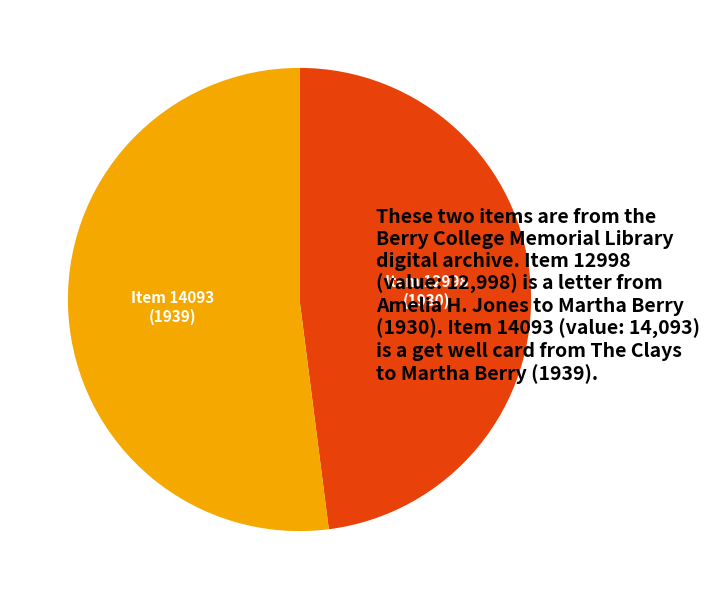

Approximately how many times larger is the value at Item 12998 (1930) compared to Item 14093 (1939)?

0.9